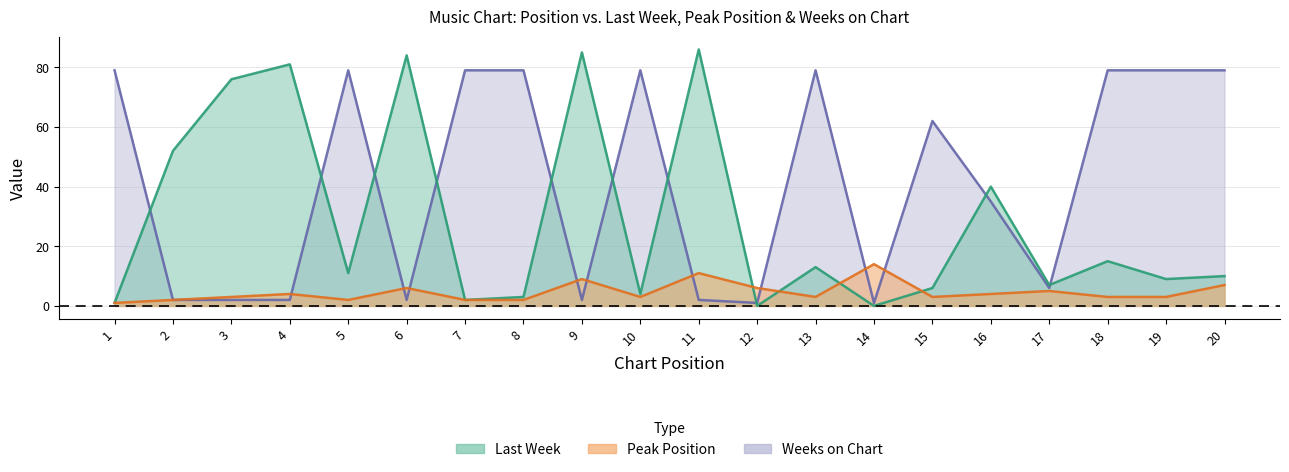

At 10, list the series in order from smallest to largest.

Peak Position, Last Week, Weeks on Chart